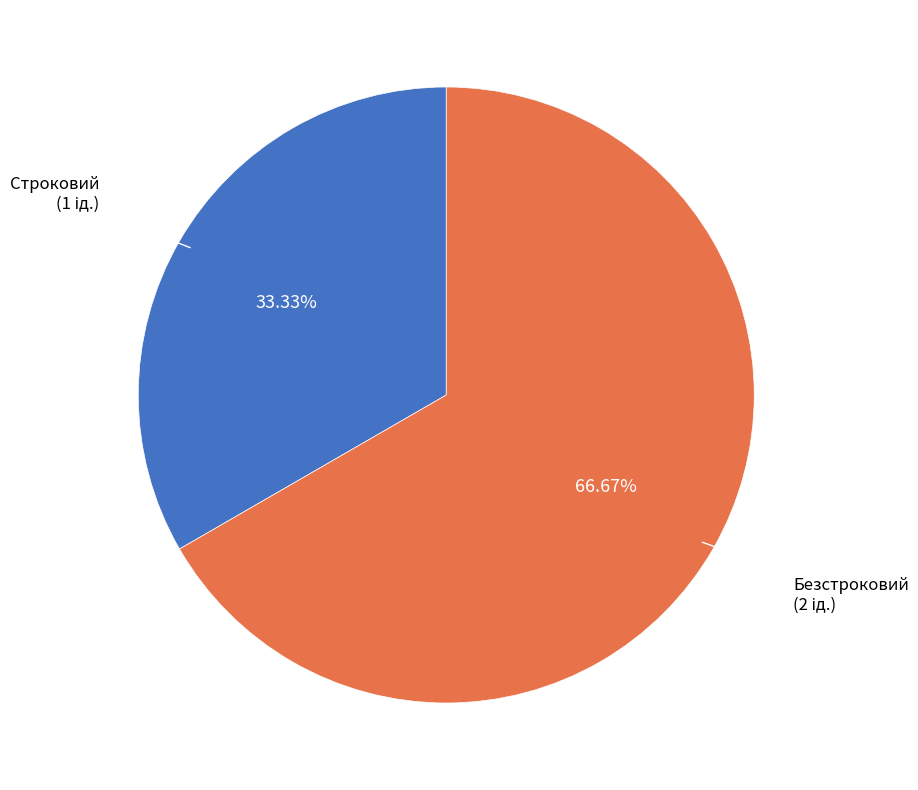

To the nearest percent, what portion does Безстроковий represent?

67%